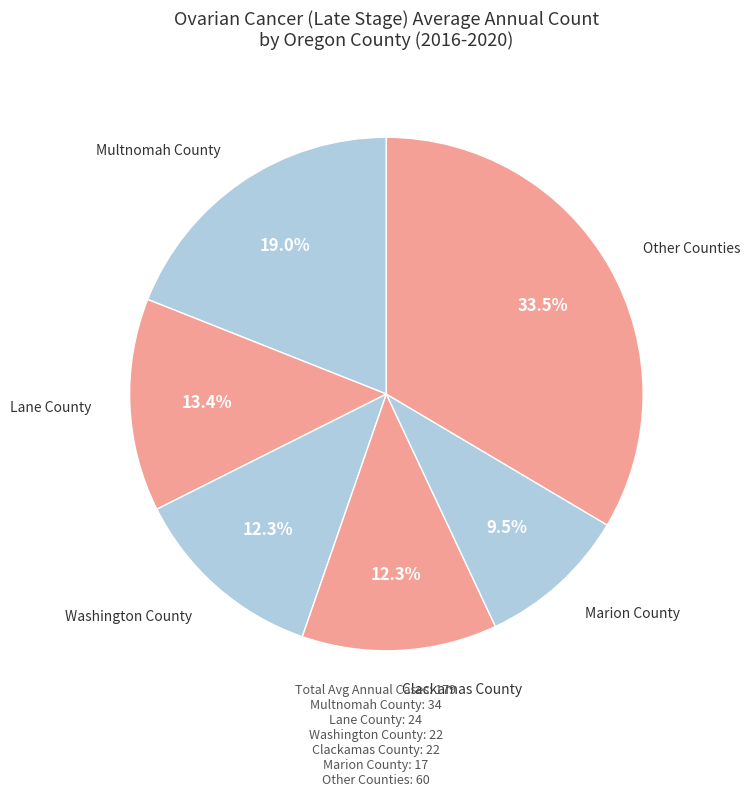

Is there any slice that represents more than half of the pie?

No